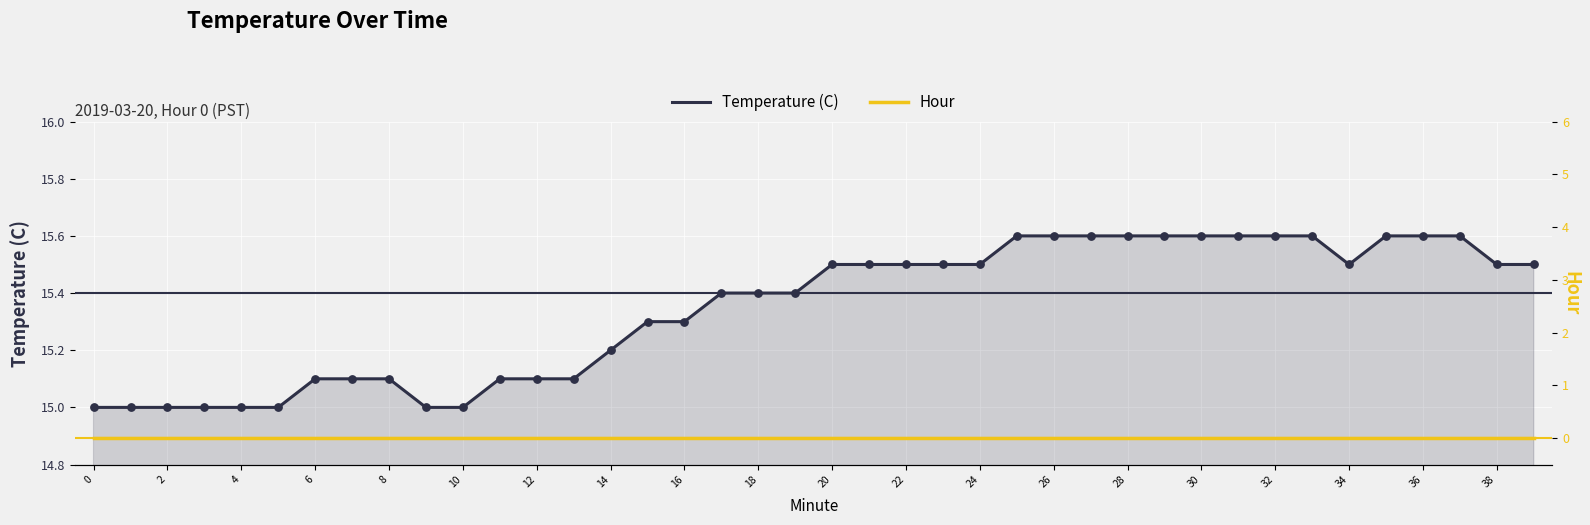

Which series has the largest total across all categories?

Temperature (C)